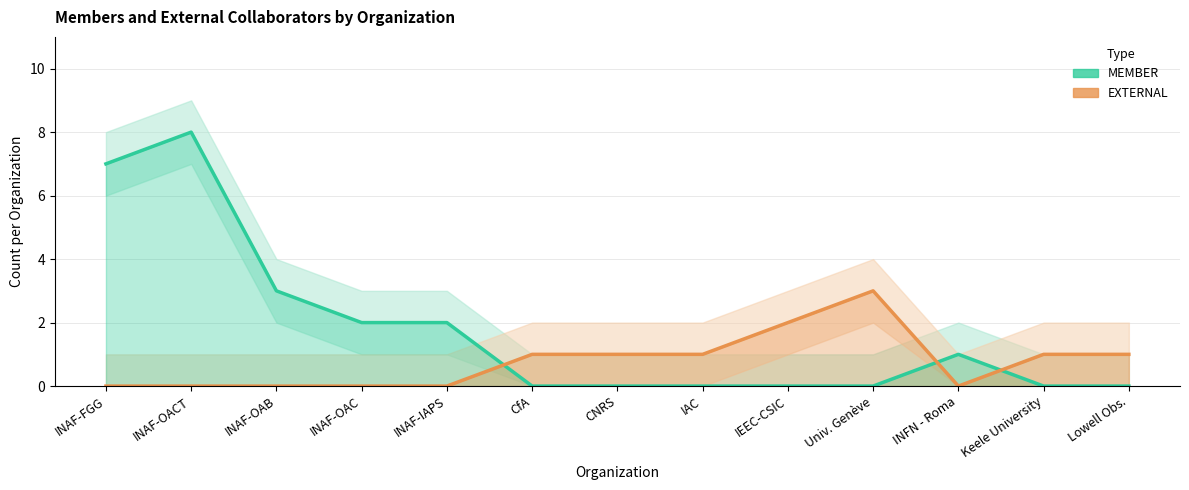

Reading left to right, list all the values displayed in this chart.

MEMBER: INAF-FGG=7	INAF-OACT=8	INAF-OAB=3	INAF-OAC=2	INAF-IAPS=2	CfA=0	CNRS=0	IAC=0	IEEC-CSIC=0	Univ. Genève=0	INFN - Roma=1	Keele University=0	Lowell Obs.=0
EXTERNAL: INAF-FGG=0	INAF-OACT=0	INAF-OAB=0	INAF-OAC=0	INAF-IAPS=0	CfA=1	CNRS=1	IAC=1	IEEC-CSIC=2	Univ. Genève=3	INFN - Roma=0	Keele University=1	Lowell Obs.=1